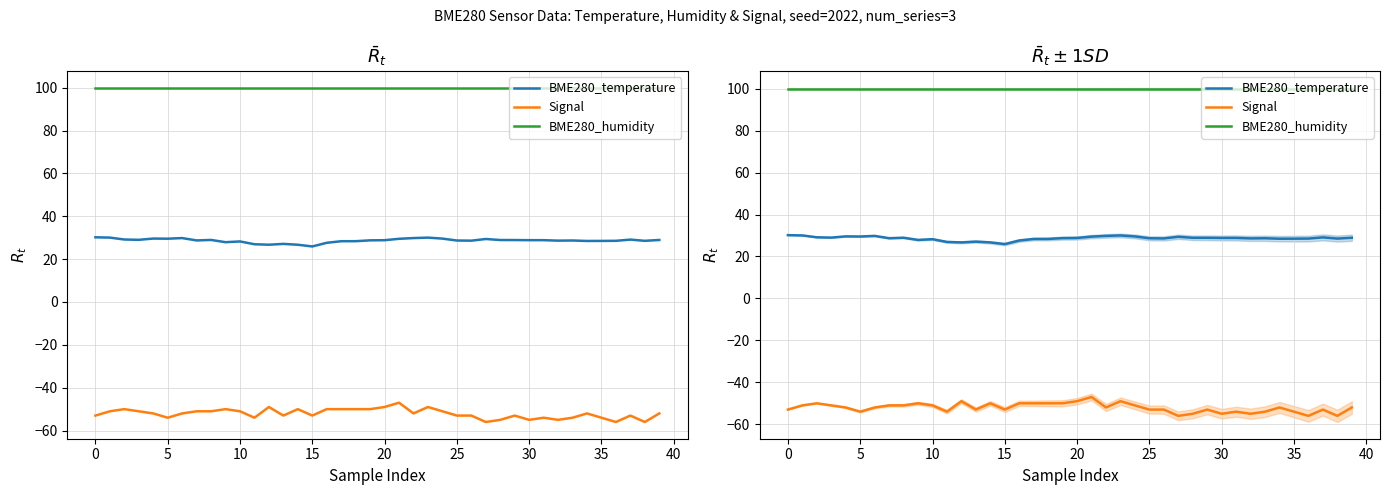

At which category is the sum across all series the highest?

21